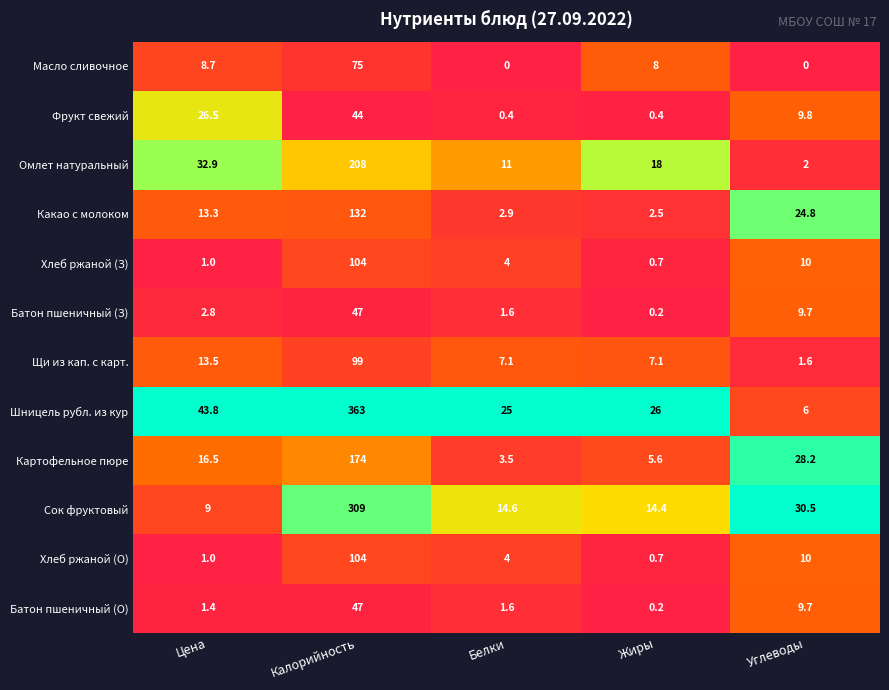

At how many categories does at least one series exceed 0?

5